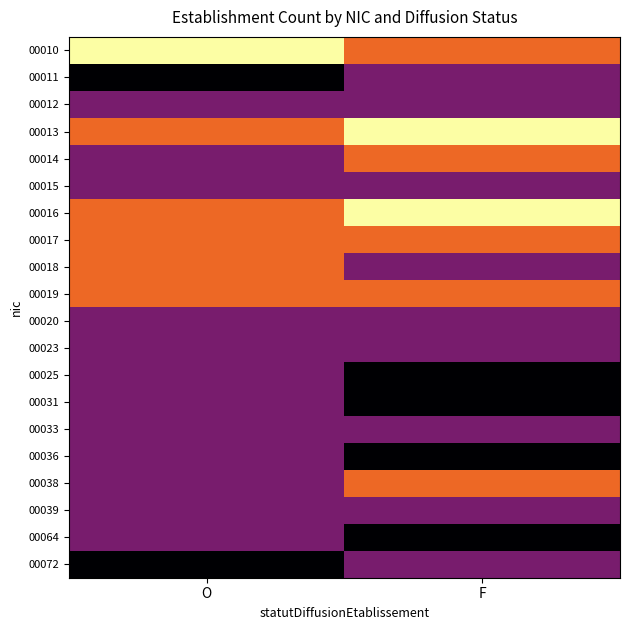

Reading left to right, list all the values displayed in this chart.

00010: O=3	F=2
00011: O=0	F=1
00012: O=1	F=1
00013: O=2	F=3
00014: O=1	F=2
00015: O=1	F=1
00016: O=2	F=3
00017: O=2	F=2
00018: O=2	F=1
00019: O=2	F=2
00020: O=1	F=1
00023: O=1	F=1
00025: O=1	F=0
00031: O=1	F=0
00033: O=1	F=1
00036: O=1	F=0
00038: O=1	F=2
00039: O=1	F=1
00064: O=1	F=0
00072: O=0	F=1